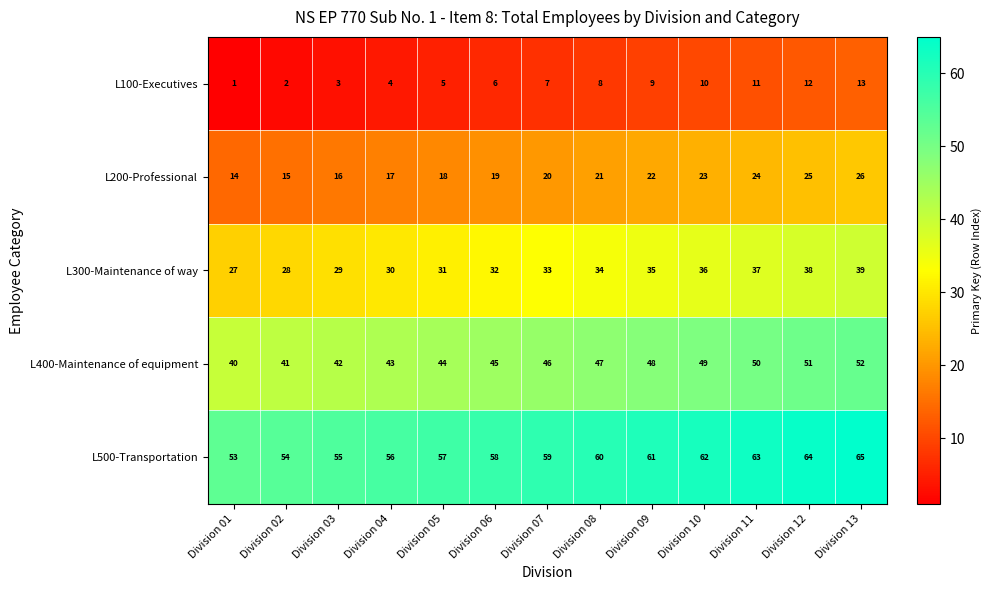

What is the sum of all L200-Professional values?

260